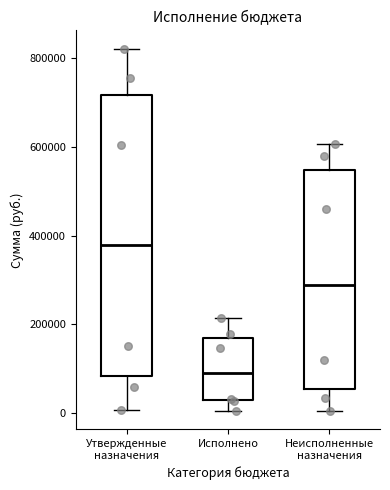

Where does the upper whisker of the box for Неисполненные назначения end on the y-axis? The values are not printed on the chart, so give them approximately, as read against the axis.

600000